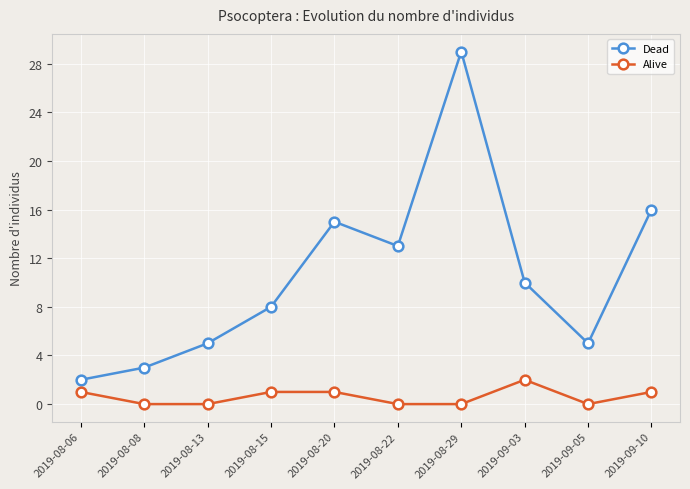

Which category has the highest value in the Alive series?

2019-09-03